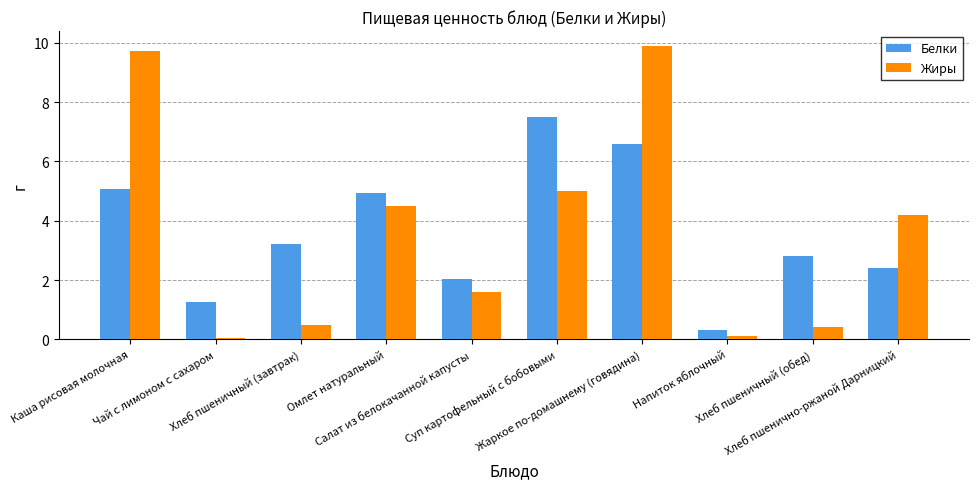

How many distinct data groups are displayed?

2